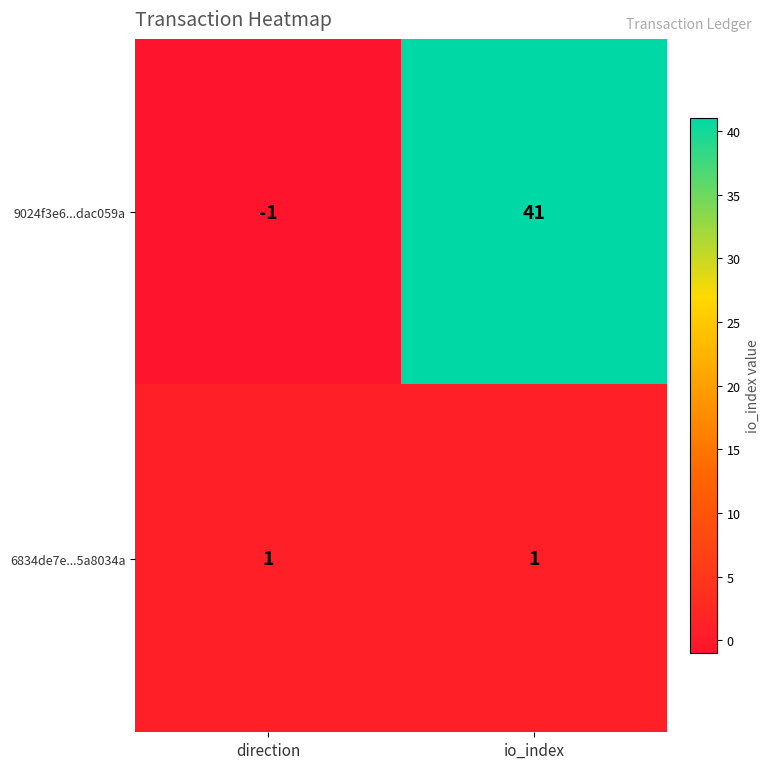

Between direction and io_index, which series saw the biggest shift?

9024f3e6...dac059a